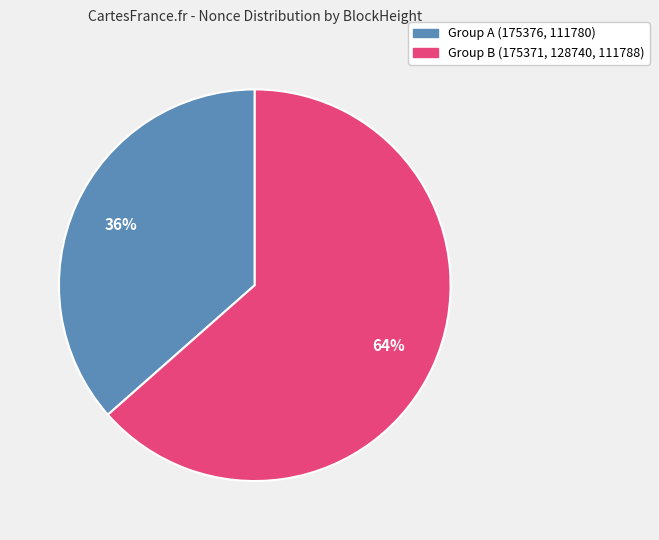

Is there a majority slice in this chart?

Yes